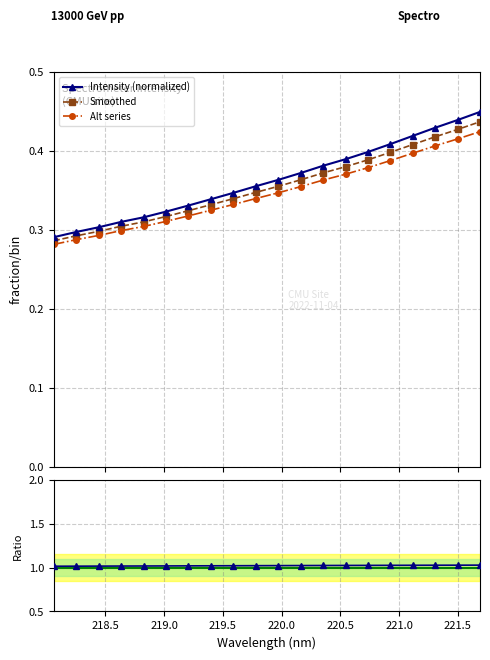

What is the difference between the maximum and minimum values in the Intensity (normalized) series?

0.2